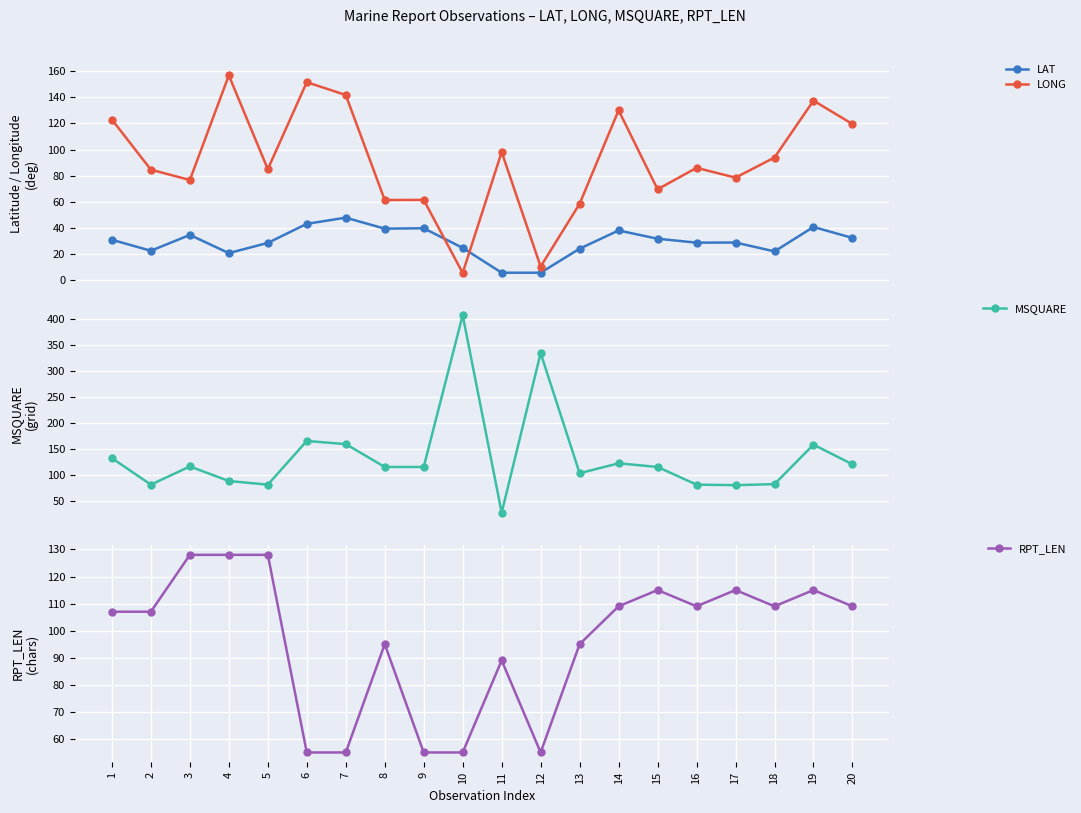

At which category is the sum across all series the highest?

10